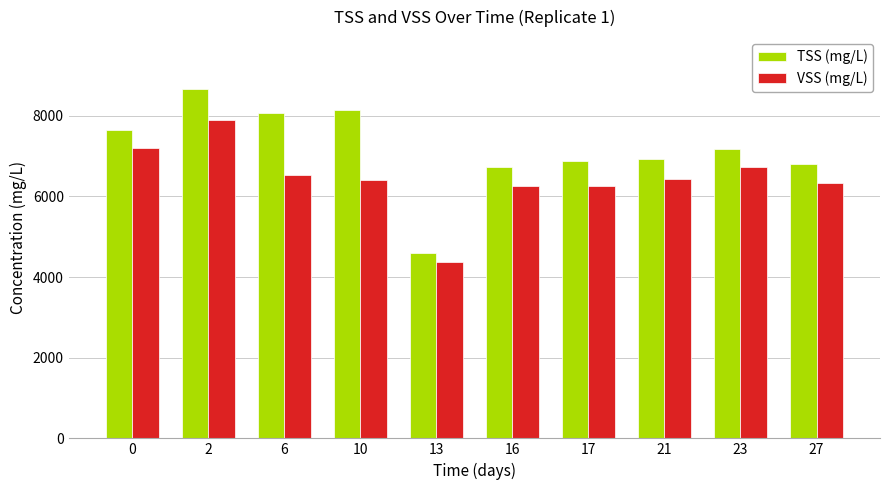

The value of TSS (mg/L) at 10 is 11577.4. True or false?

False